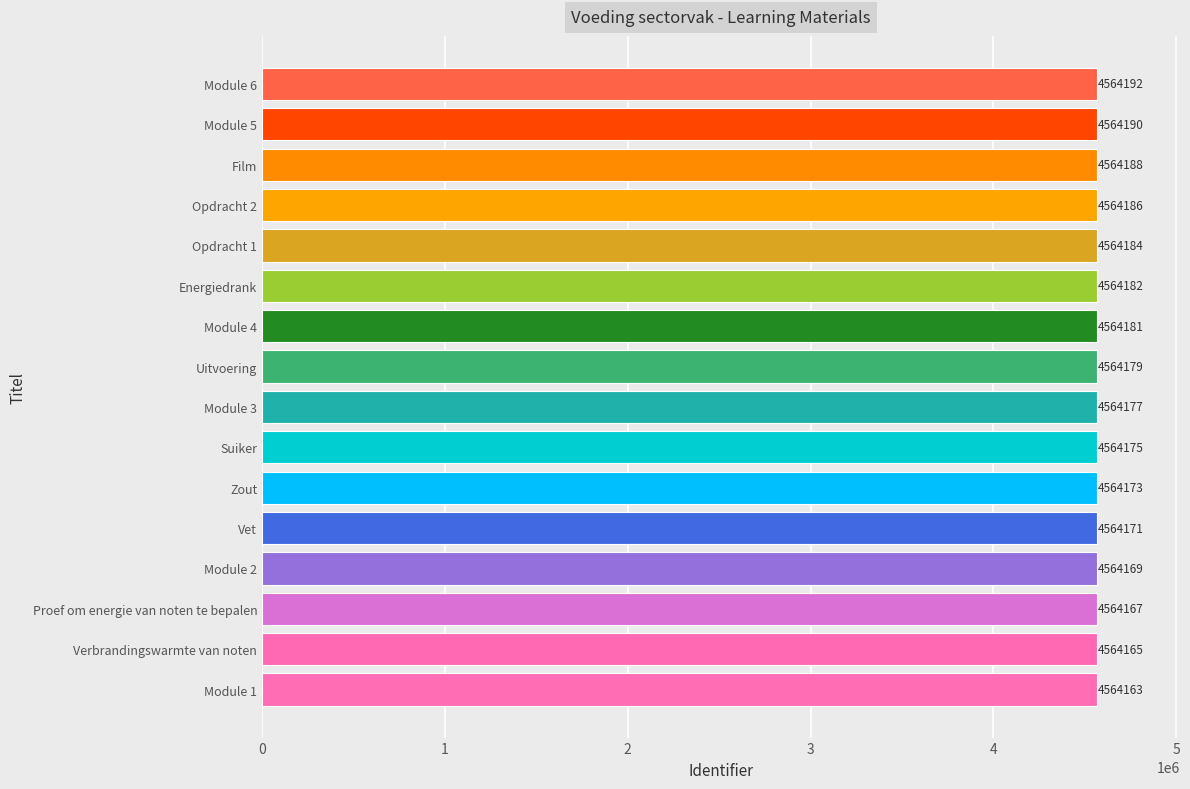

List the labels in order of value, smallest first.

Module 1, Verbrandingswarmte van noten, Proef om energie van noten te bepalen, Module 2, Vet, Zout, Suiker, Module 3, Uitvoering, Module 4, Energiedrank, Opdracht 1, Opdracht 2, Film, Module 5, Module 6